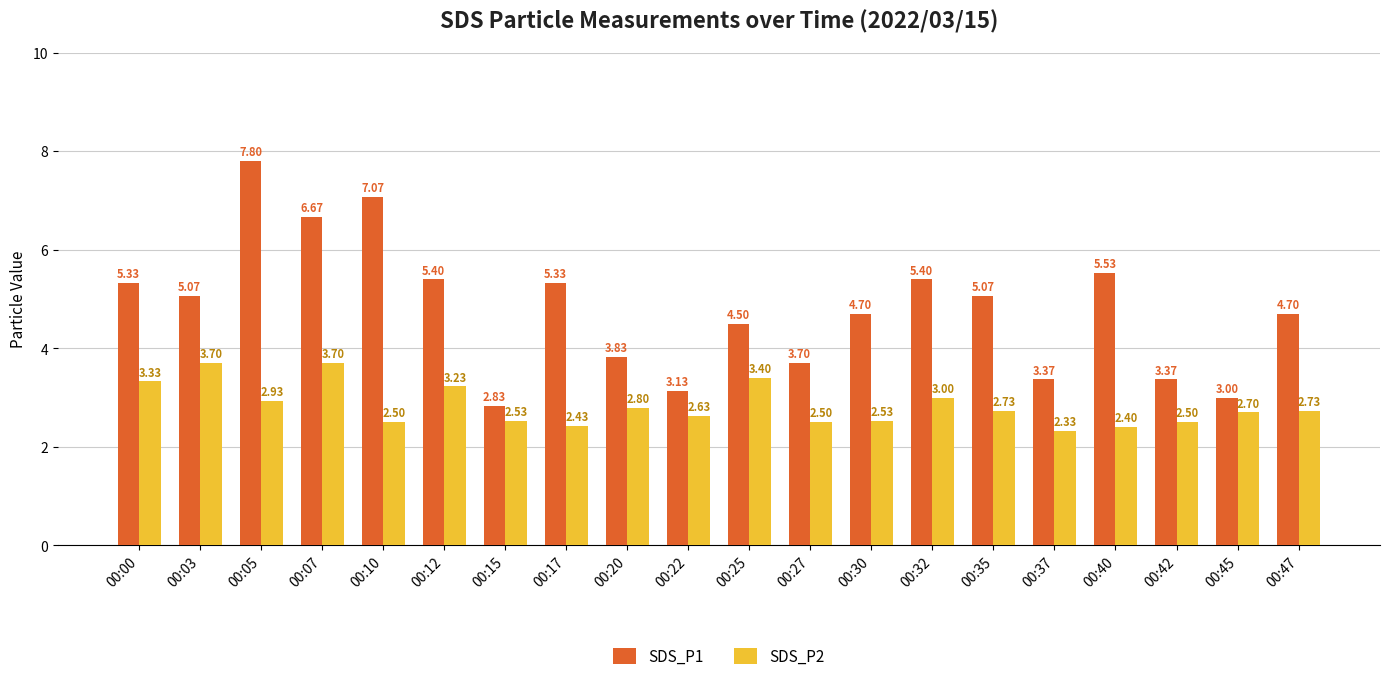

What value does the SDS_P1 series have at 00:30?

4.7